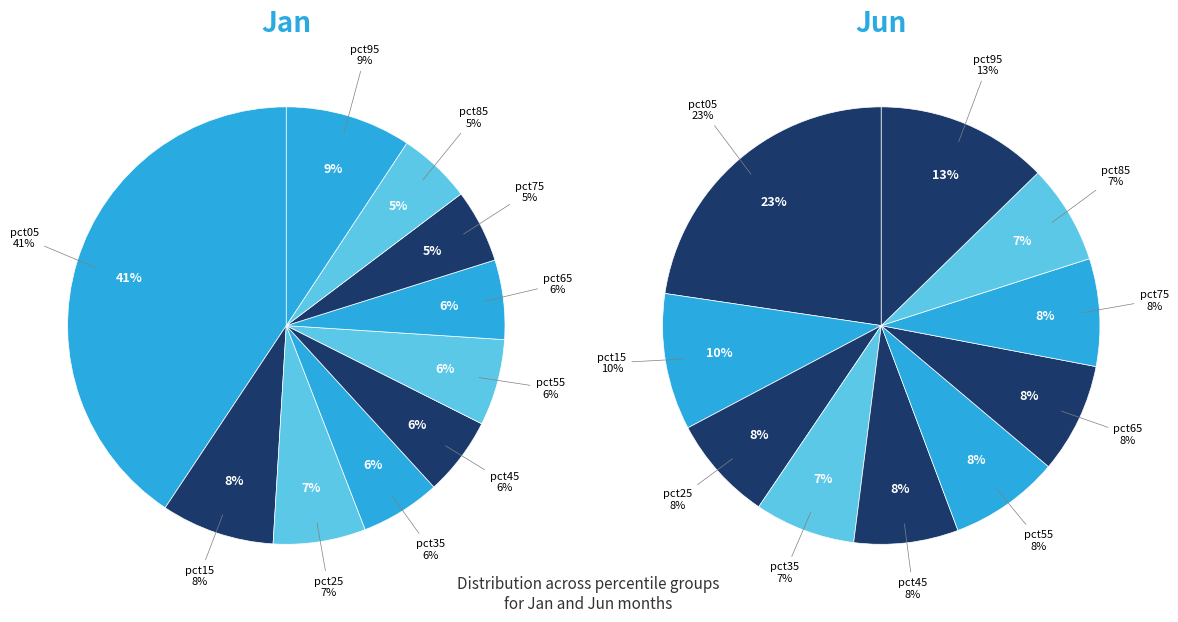

Rank the categories by value from lowest to highest.

pct85, pct75, pct45, pct65, pct35, pct55, pct25, pct15, pct95, pct05